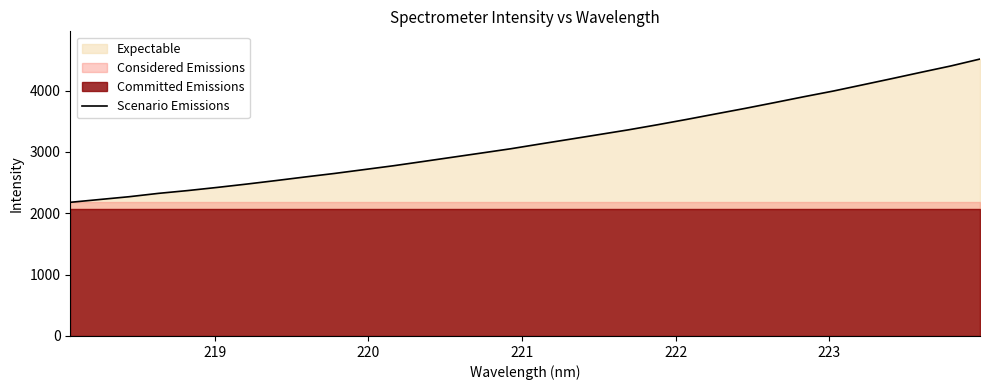

What is the difference between the maximum and minimum values?

2335.9